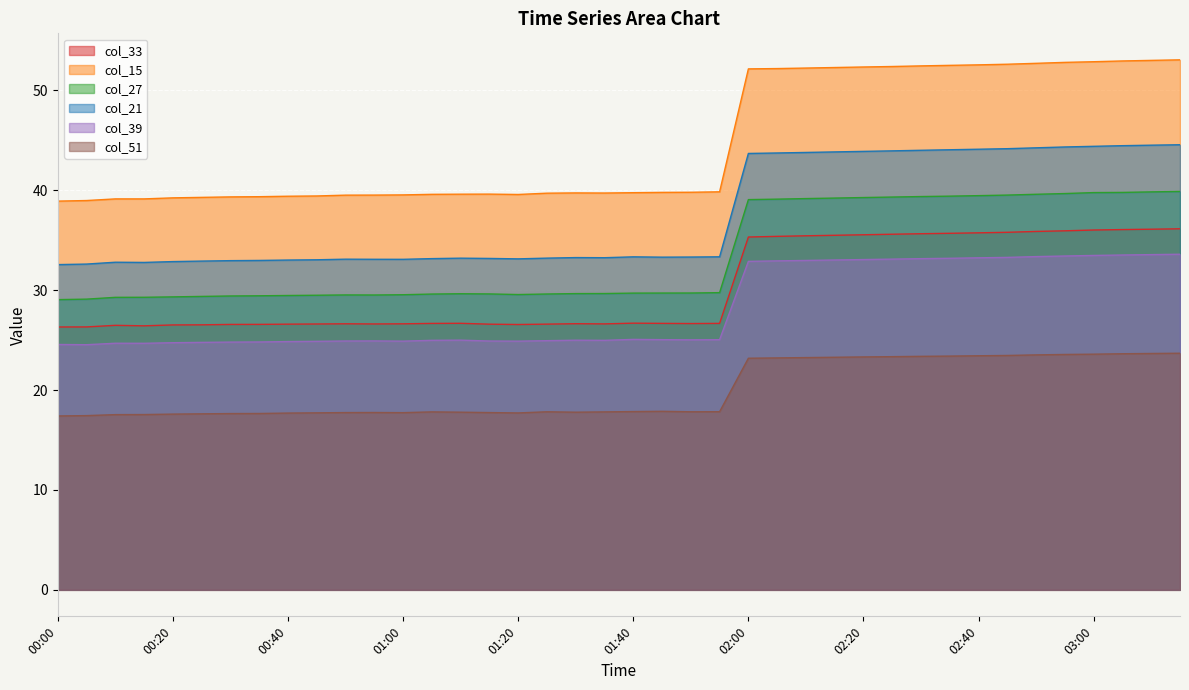

What is the difference between the maximum and minimum values in the col_21 series?

12.0